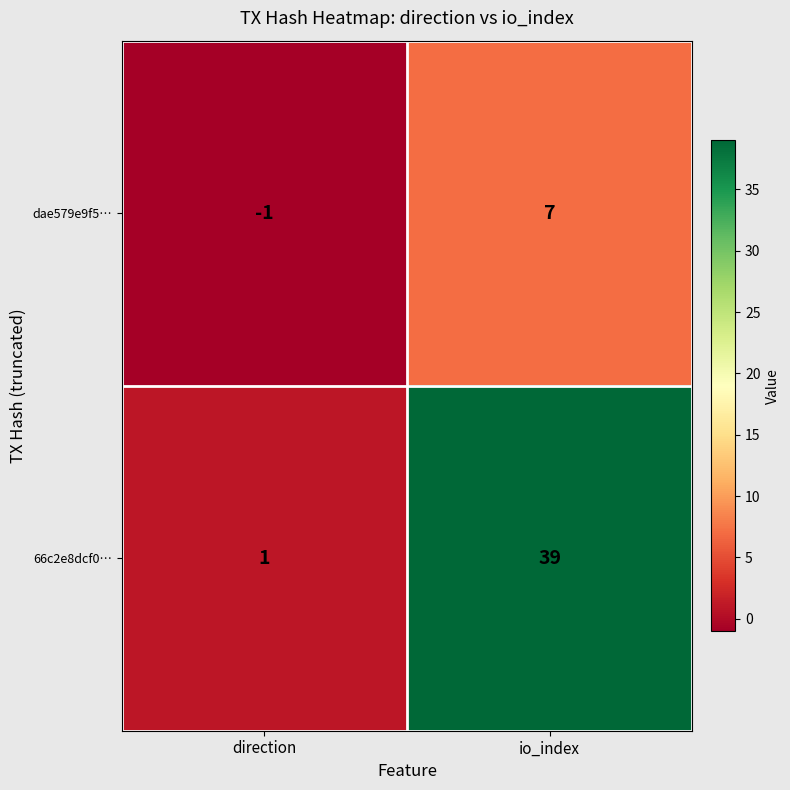

What is the highest value of the dae579e9f5… series?

7